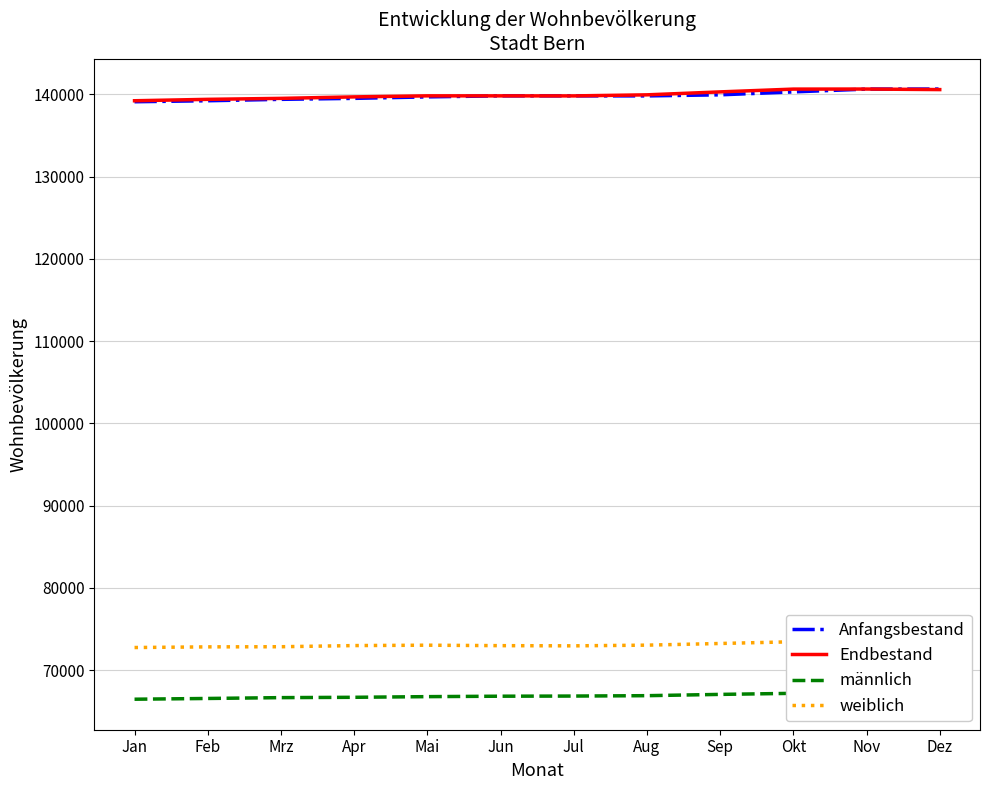

At which label does männlich reach its peak?

Okt